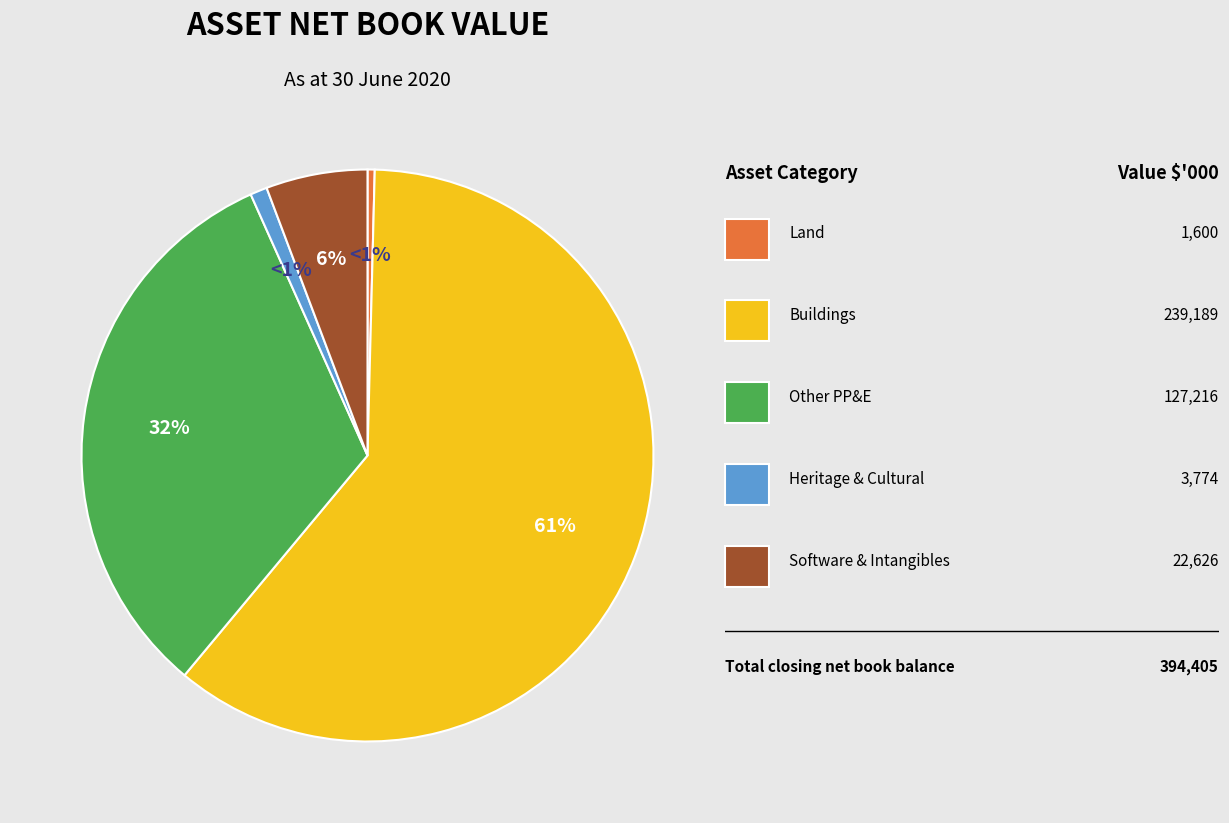

What is the total percentage of Land and Other property, plant and equipment?

32.7%